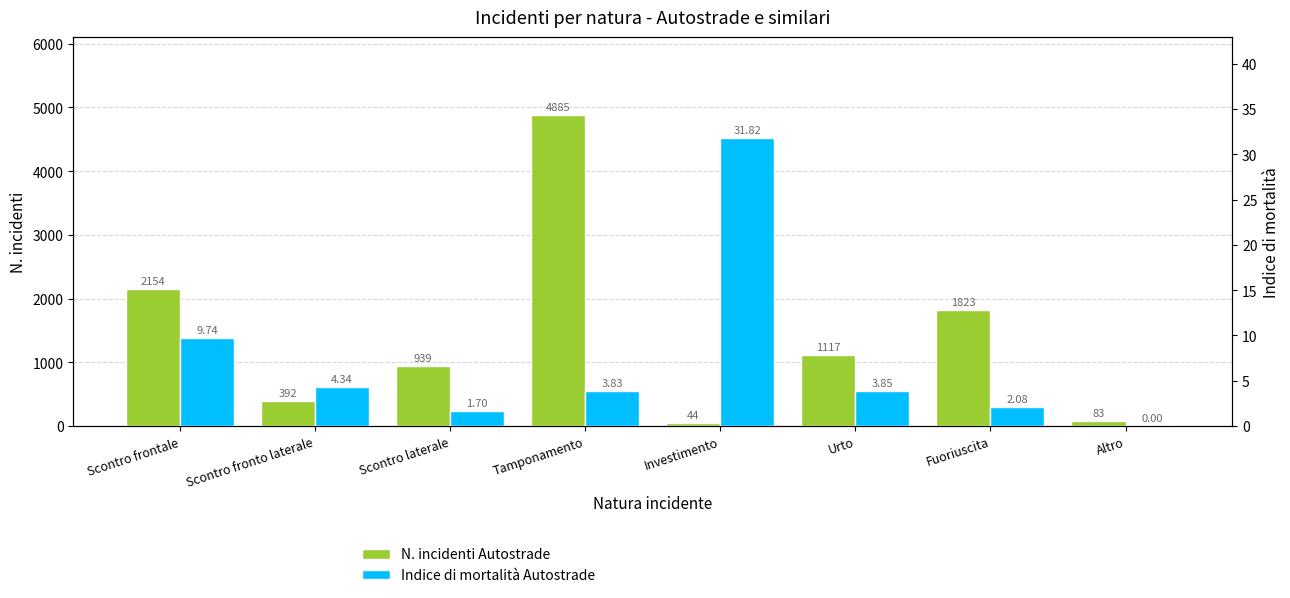

What is the sum of the Indice di mortalità Autostrade values at Fuoriuscita and Investimento?

33.9